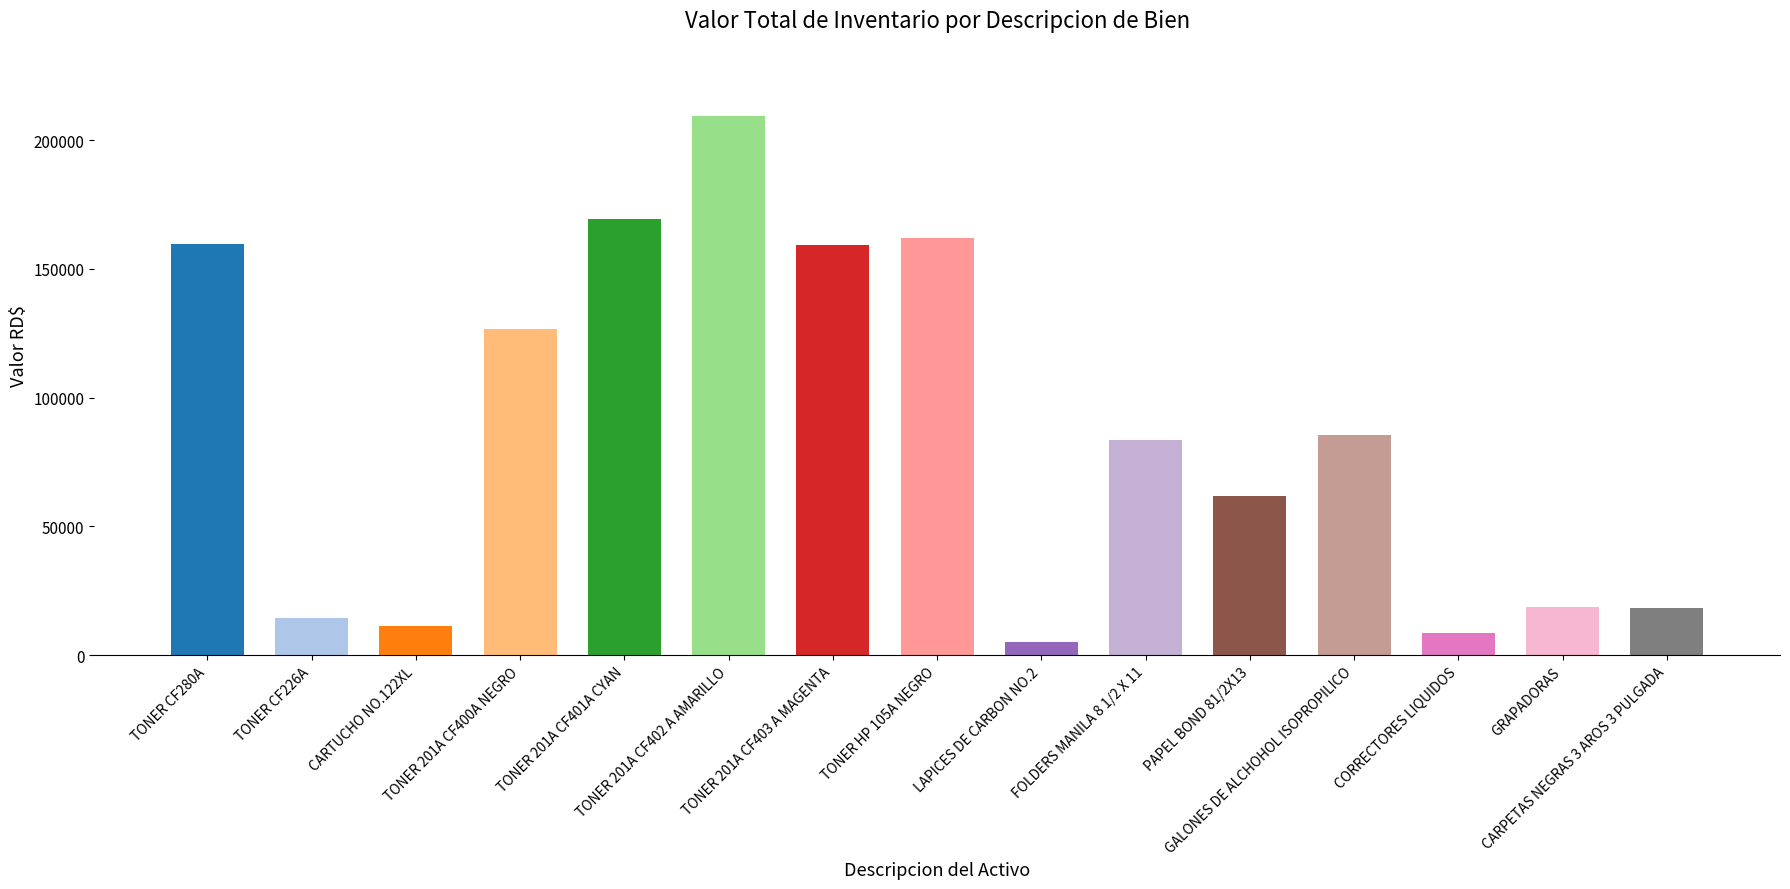

What is the minimum value shown in the chart?

5244.0